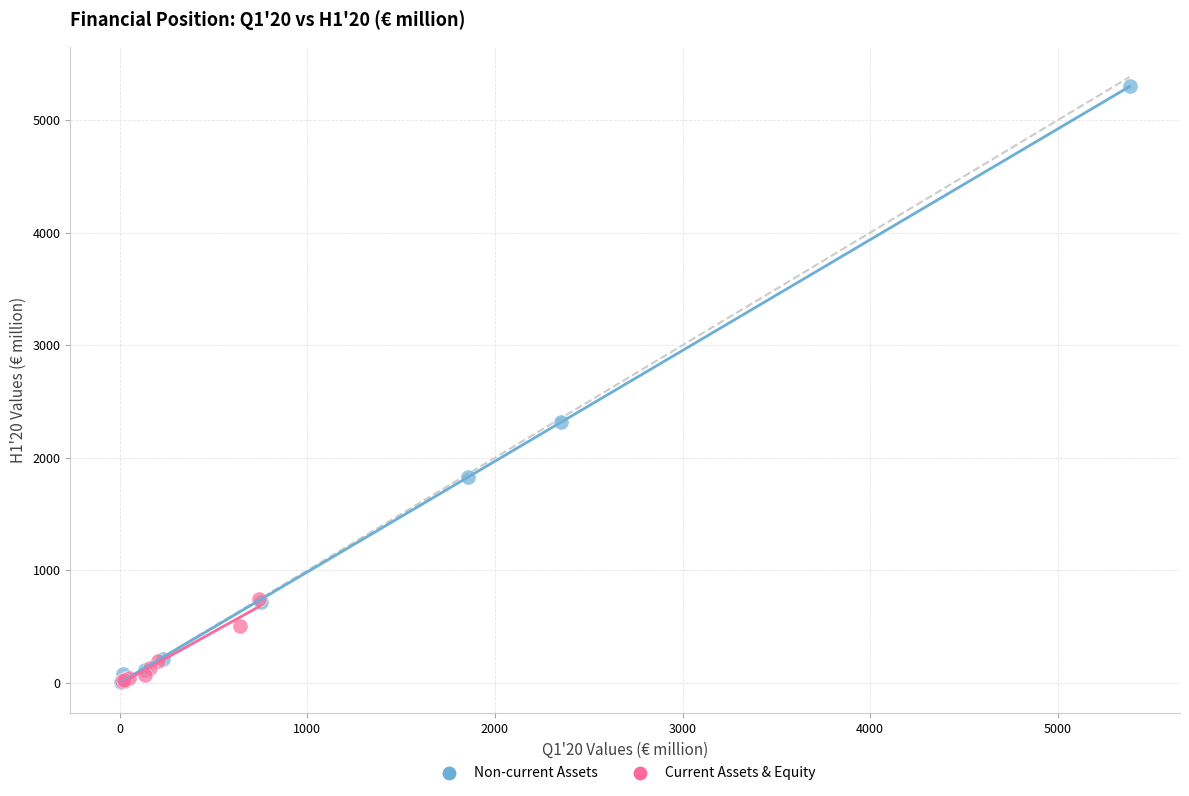

Which series has the widest spread of Y values?

Non-current Assets